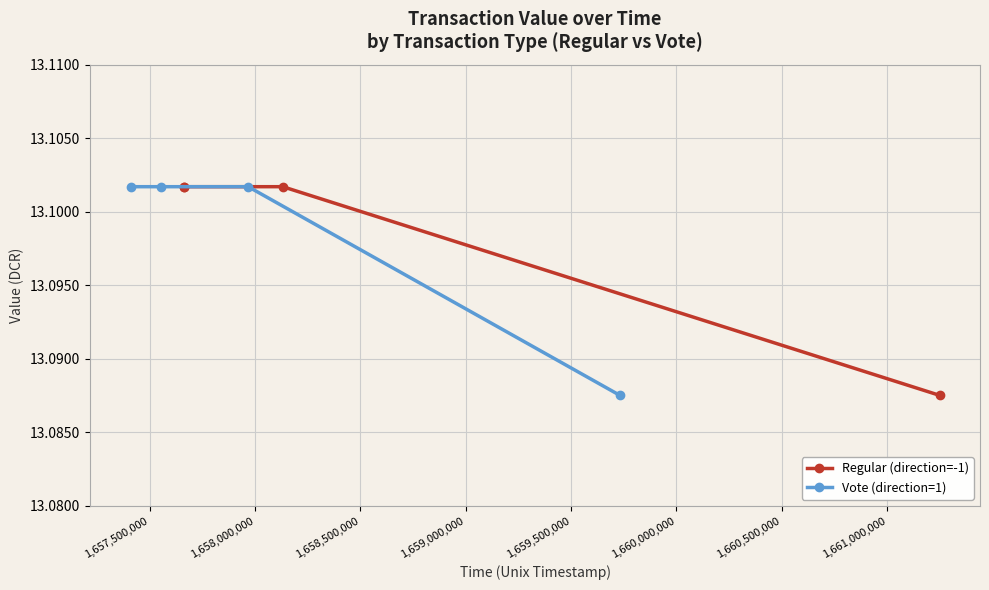

How many Vote (direction=1) values are between 13 and 14?

4